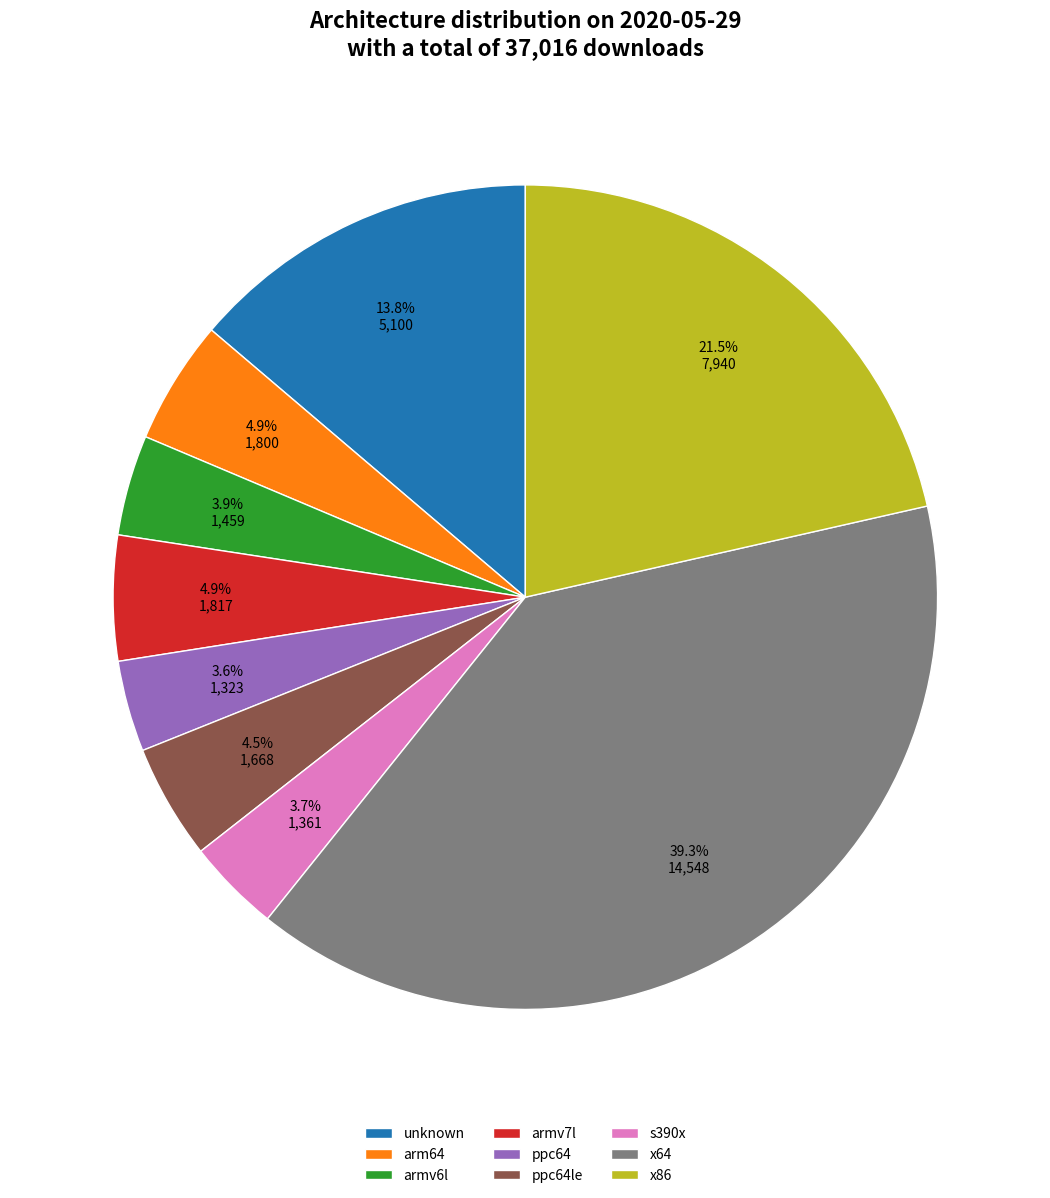

To the nearest percent, what is the combined percentage of s390x and unknown?

17%